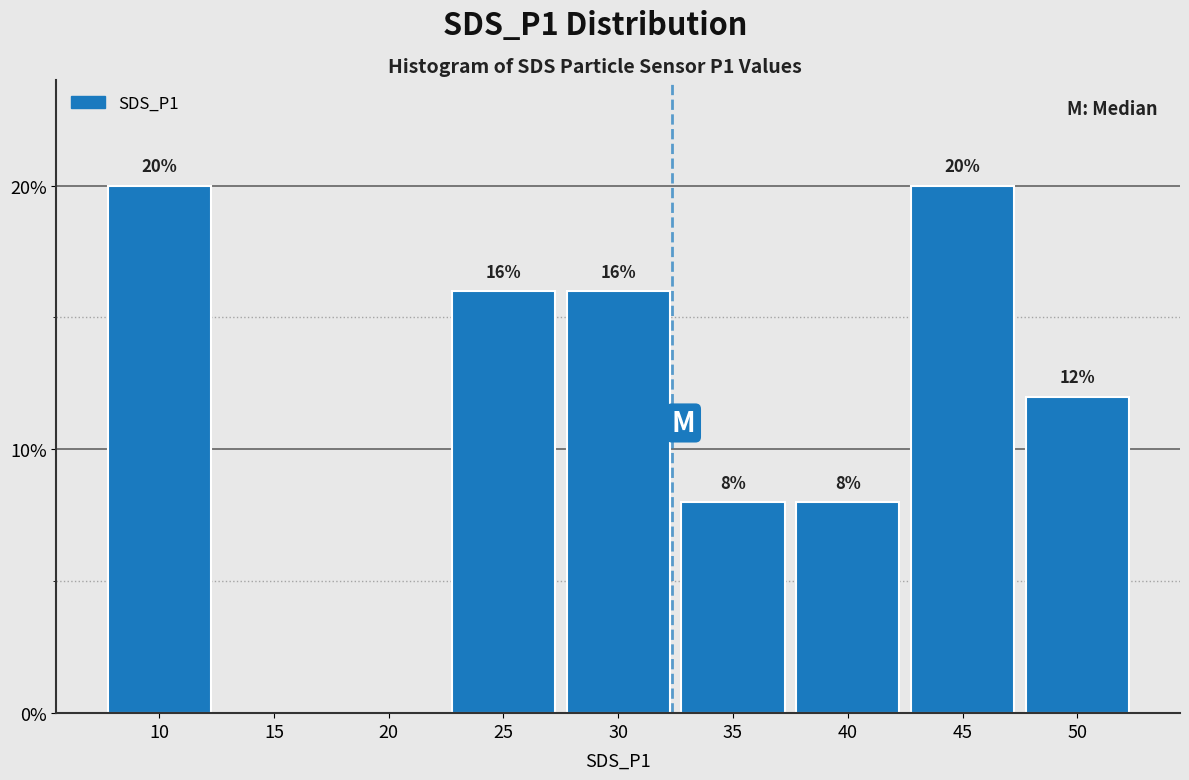

Reading left to right, list all the values displayed in this chart.

10=20	15=0	20=0	25=16	30=16	35=8	40=8	45=20	50=12